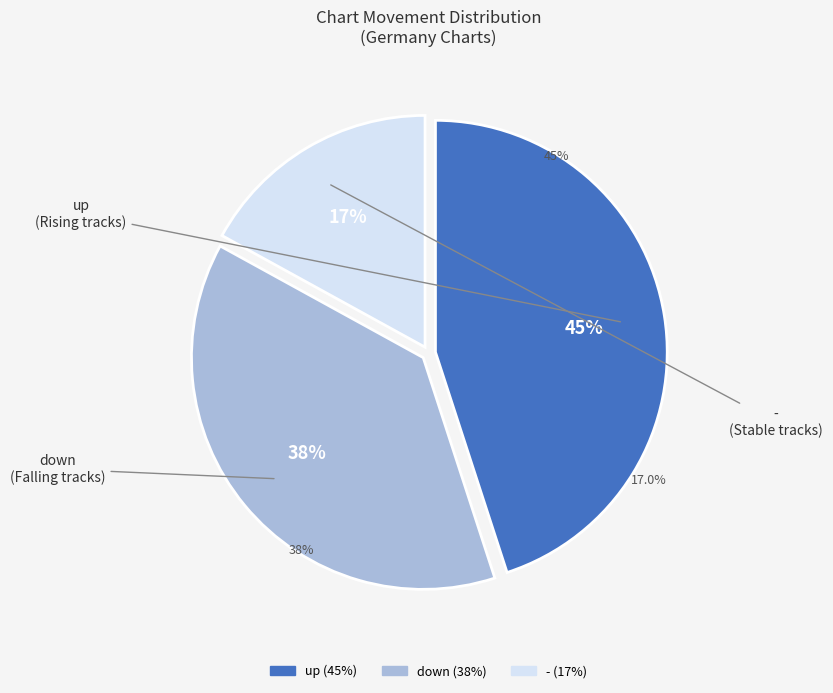

What is the change in value from up to -?

-28